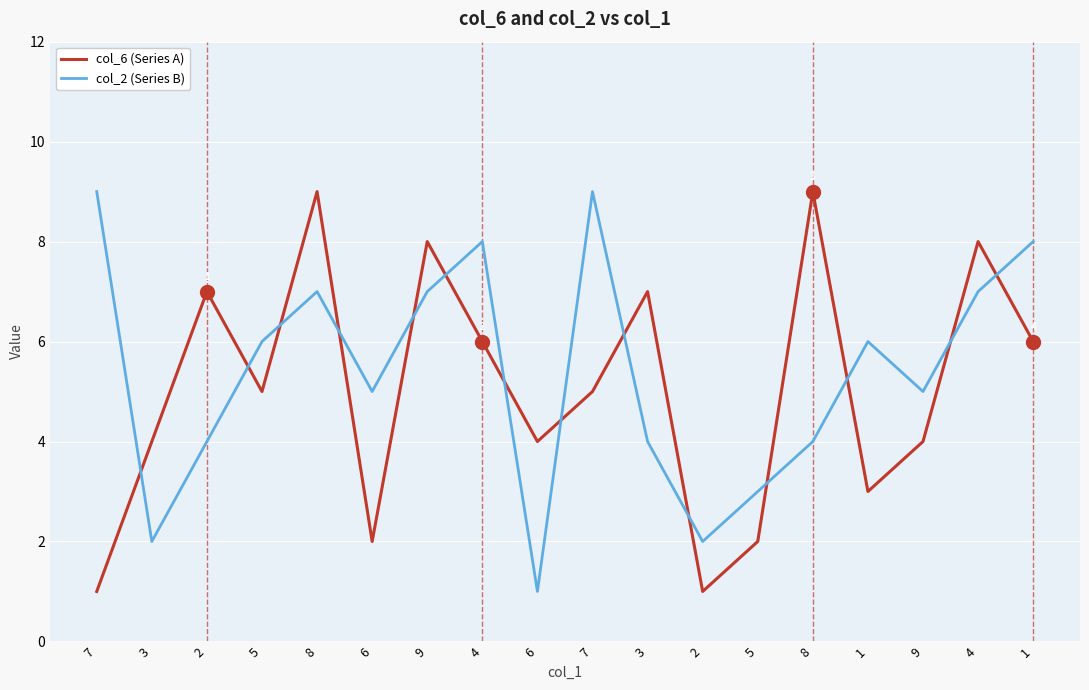

What is the sum of the col_2 (Series B) values at 5 and 3?

8